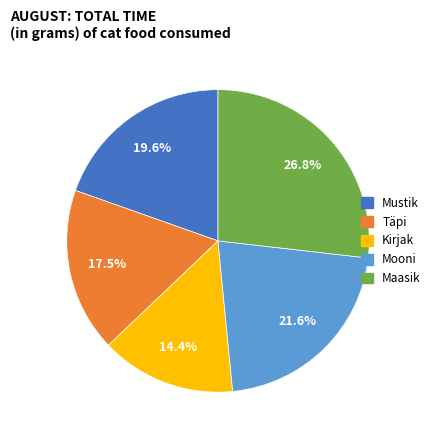

Rank the categories by value from lowest to highest.

Kirjak, Täpi, Mustik, Mooni, Maasik